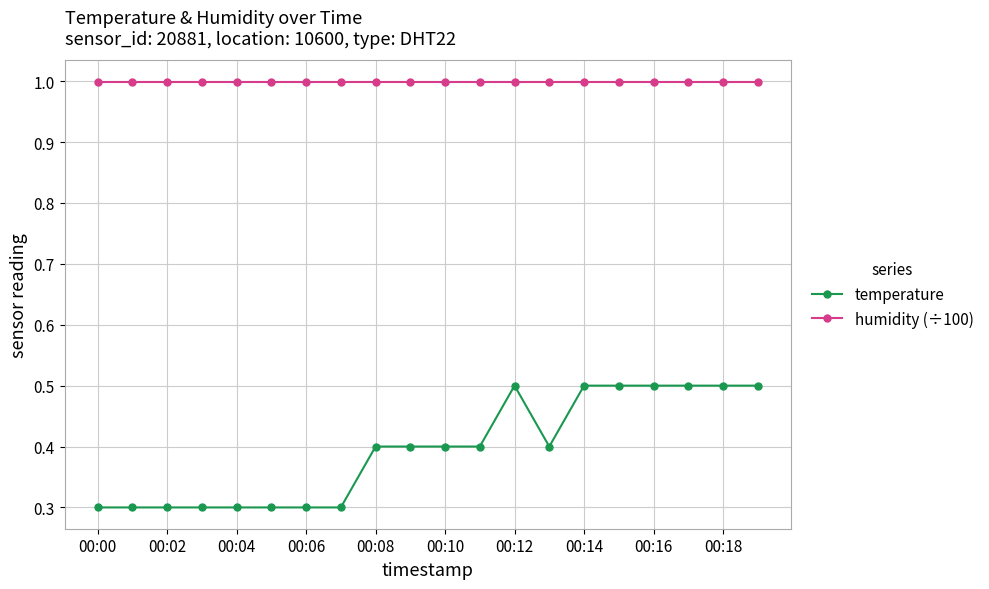

True or false: temperature and humidity (÷100) intersect in this chart.

False